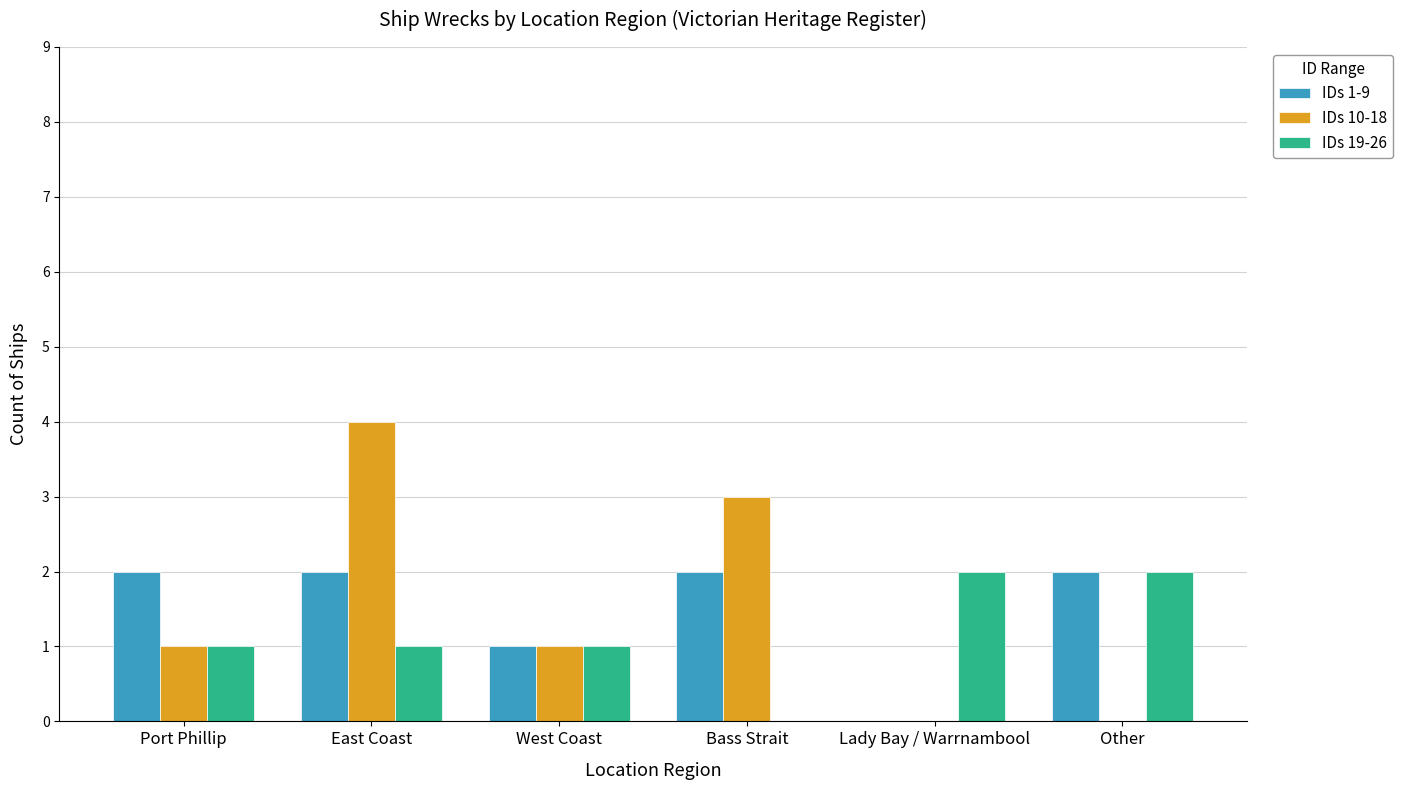

Count the IDs 10-18 values in the range 0 to 3.

5